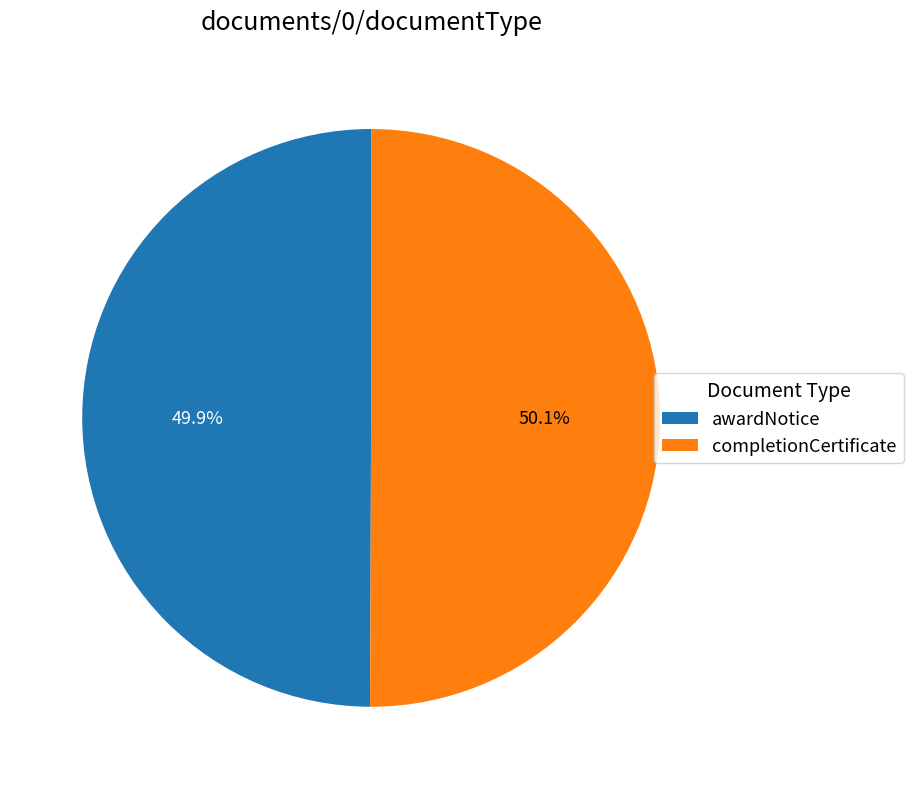

Is it true that awardNotice is 50% of the pie?

True